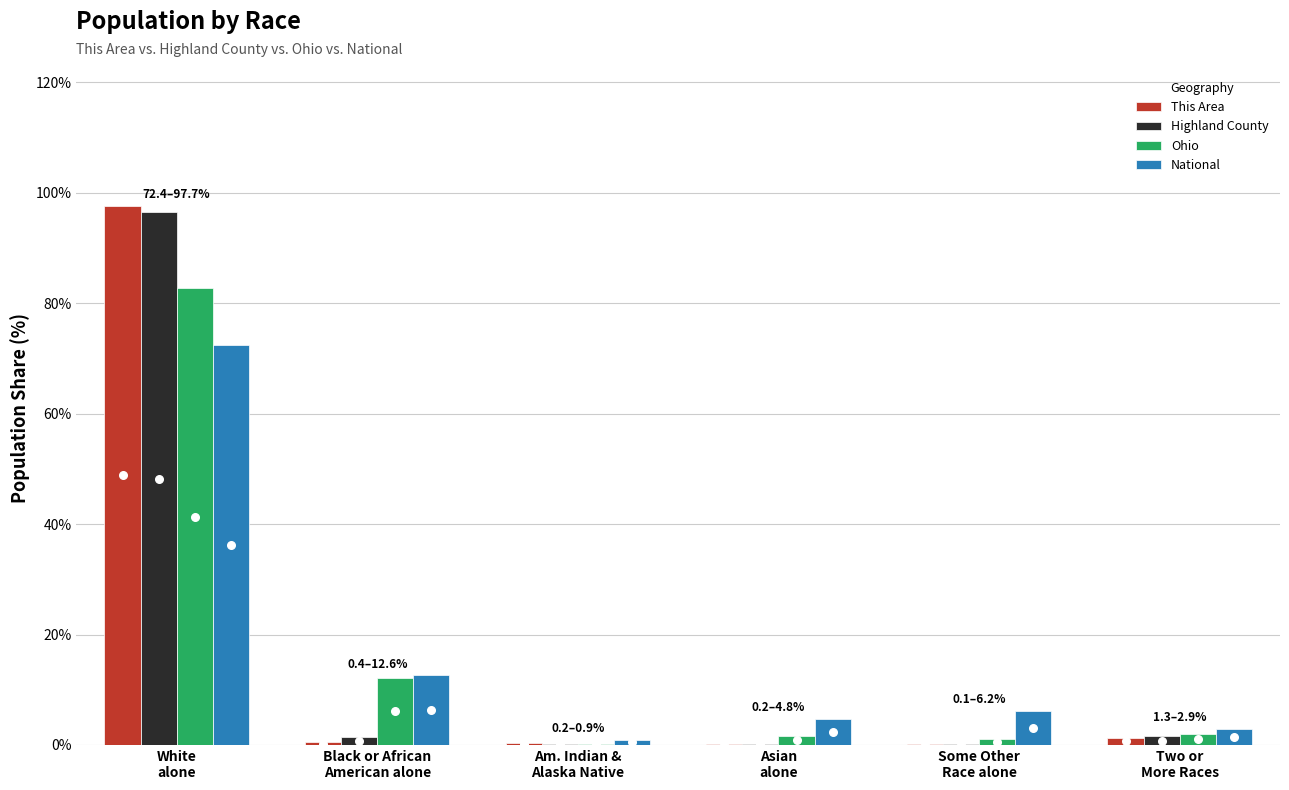

What are all the series names shown in the legend?

This Area, Highland County, Ohio, National